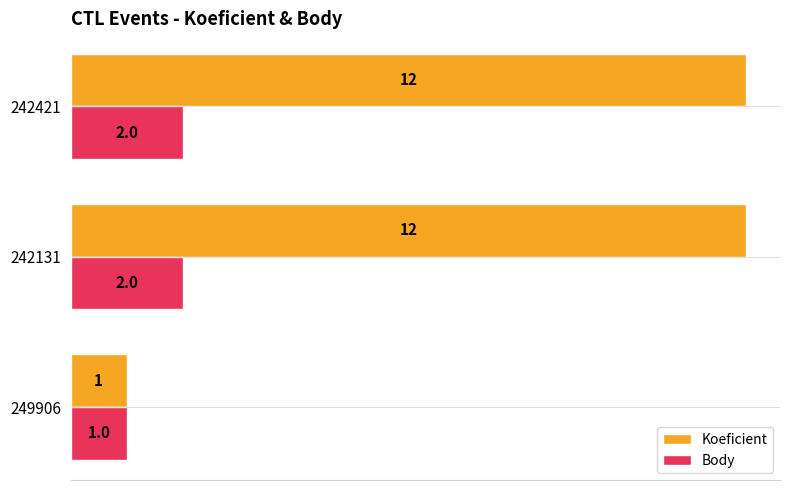

Where is Body nearest to the value 1?

249906